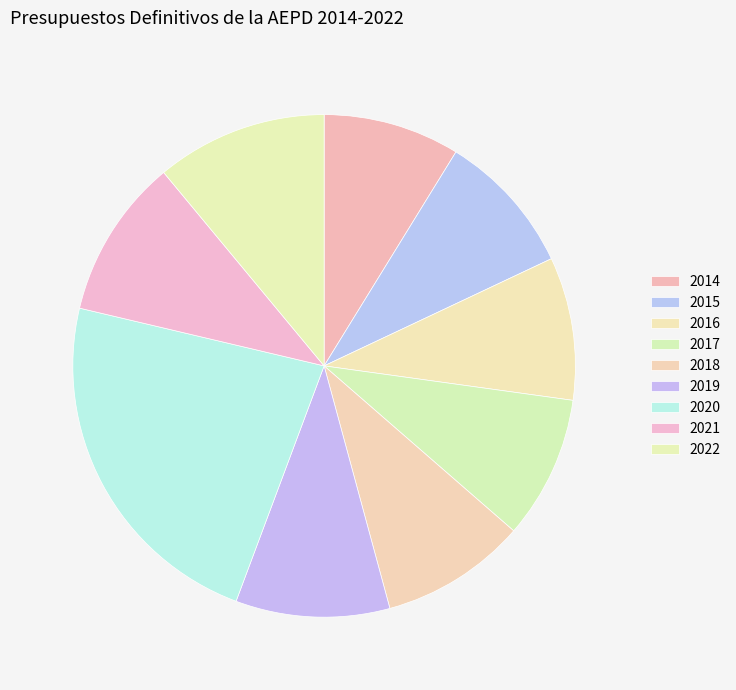

True or false: 2015 accounts for 9% of the total.

True